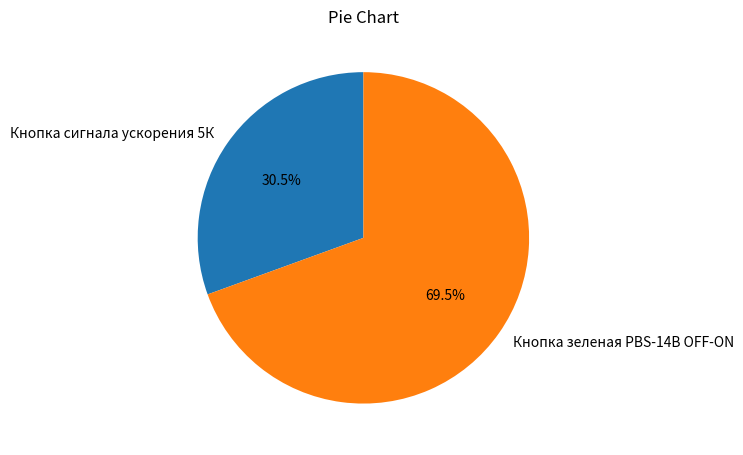

Which slice is the smallest?

Кнопка сигнала ускорения 5К